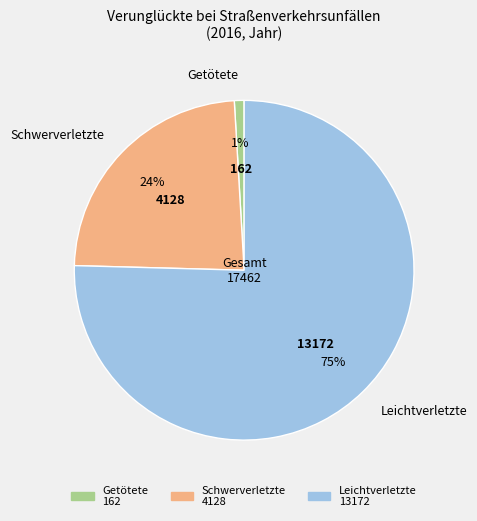

What is the smallest slice in the pie chart?

Getötete